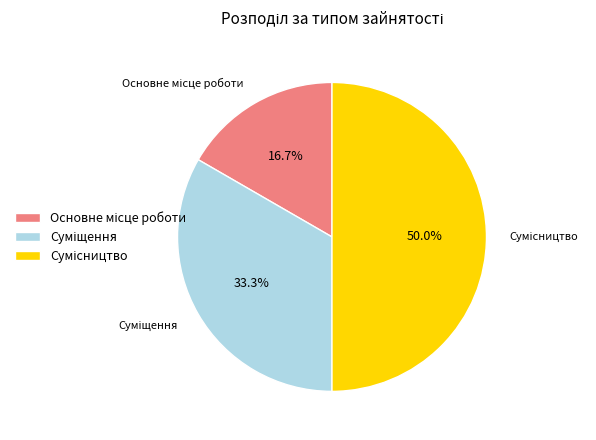

How many slices are in this pie chart?

3